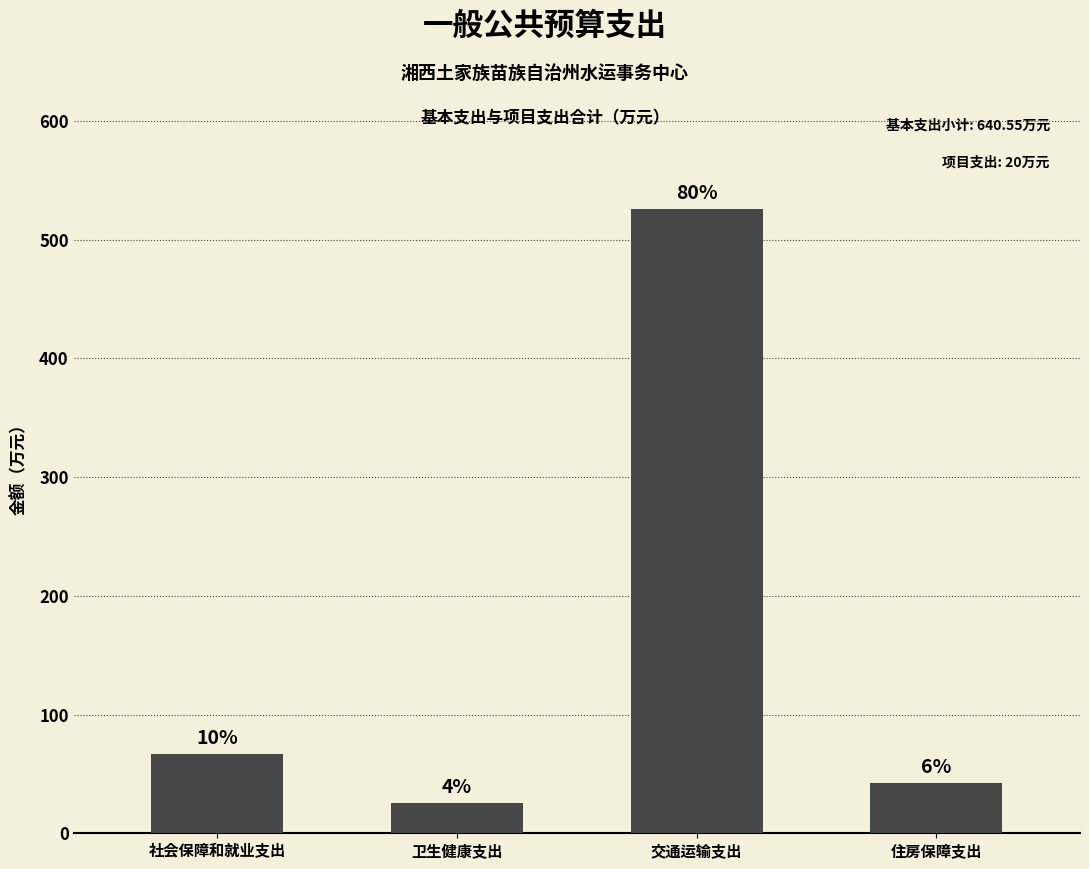

What is the ratio of the value at 交通运输支出 to the value at 住房保障支出?

12.3